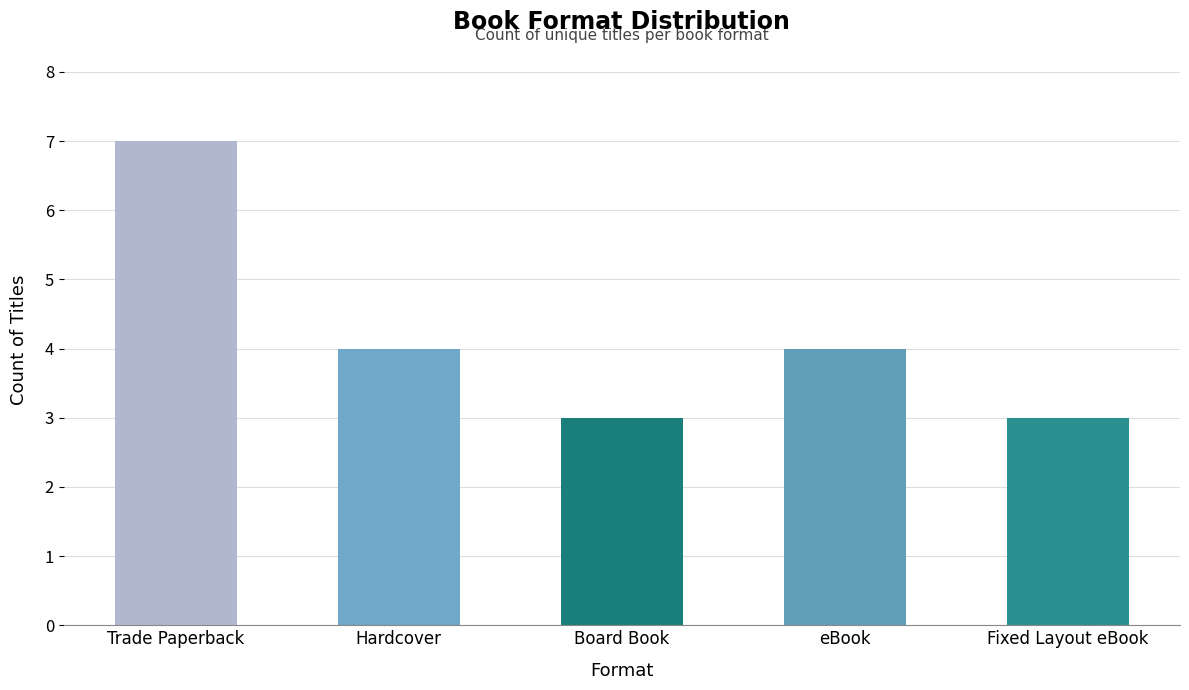

Reading left to right, extract all data points from this chart.

7	4	3	4	3